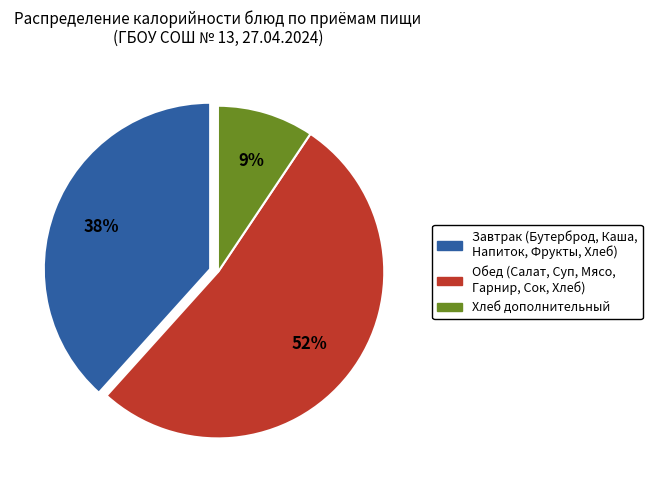

Which category has the biggest portion of the pie?

Обед (Салат, Суп, Мясо, Гарнир, Сок, Хлеб)